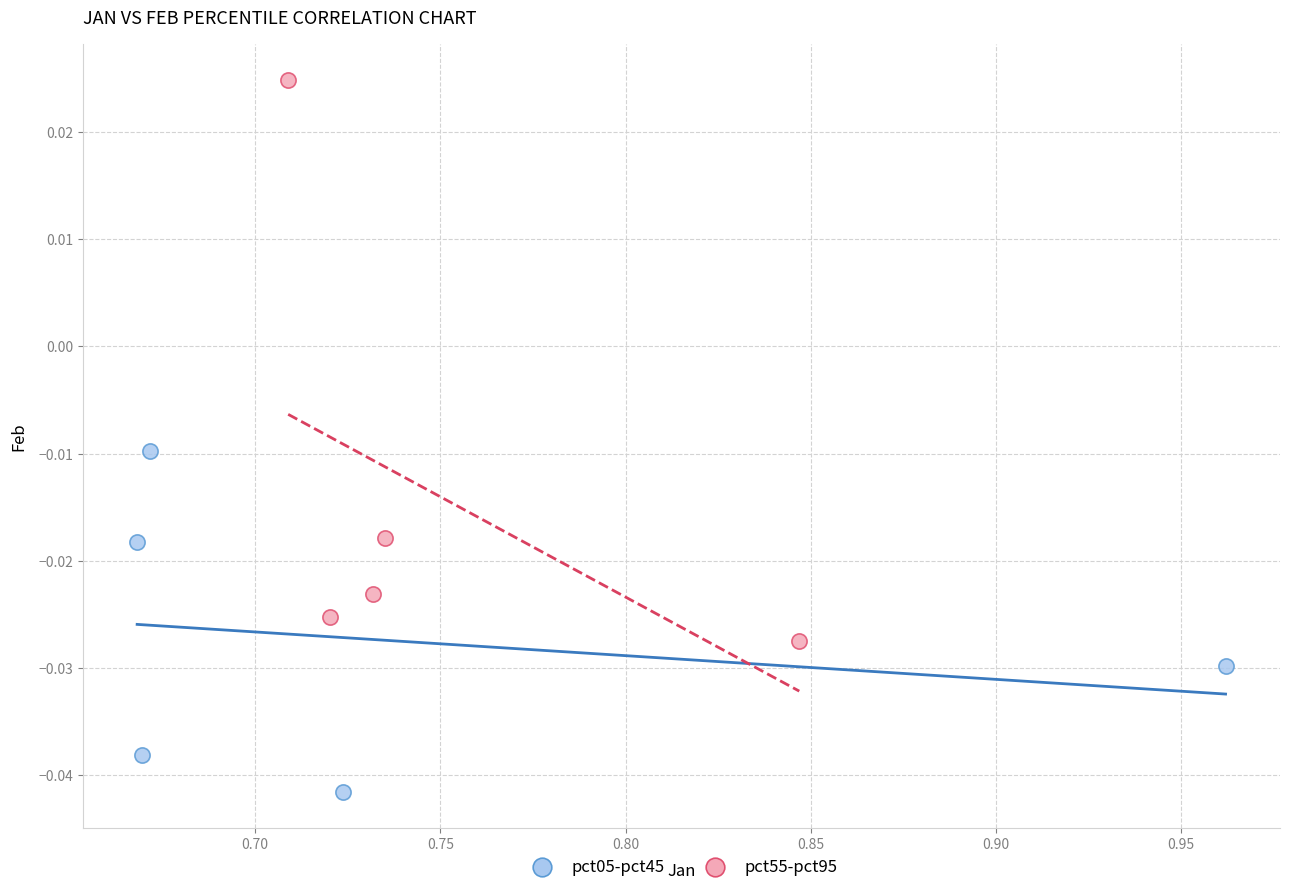

Which series reaches the maximum Y coordinate?

pct55-pct95